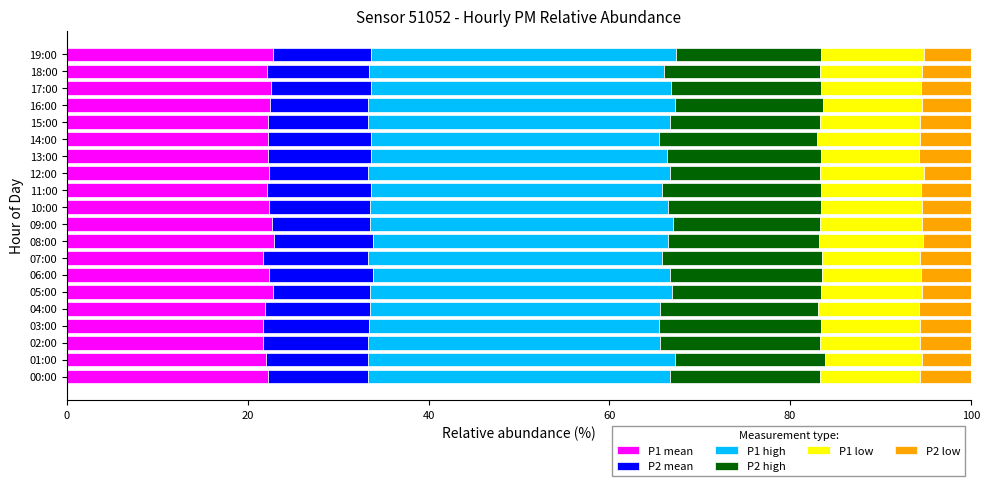

What is the highest value of the P1 mean series?

22.9